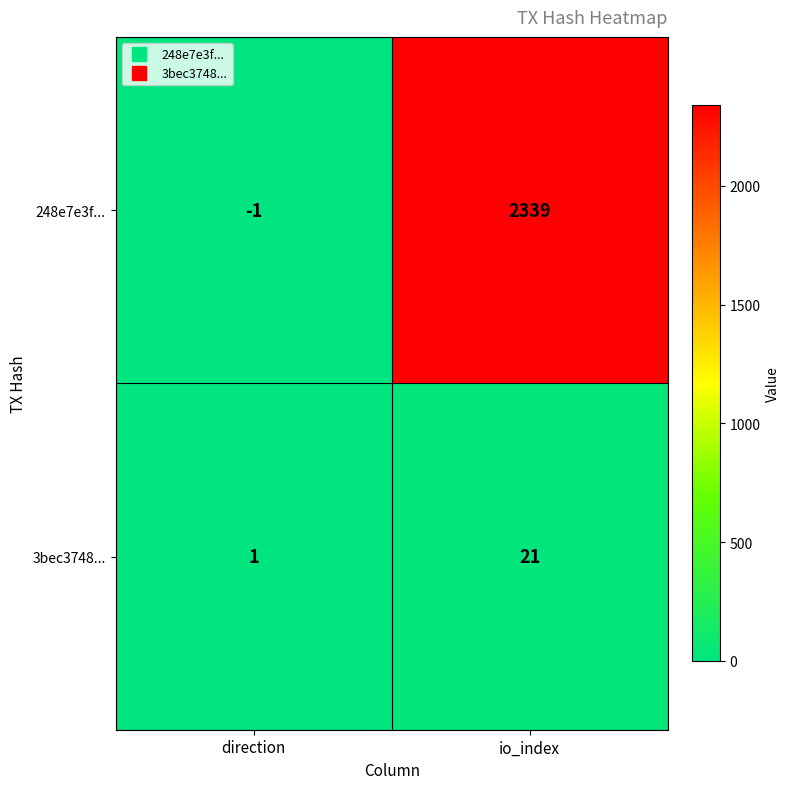

Rank the series by their maximum value, from highest to lowest.

248e7e3f..., 3bec3748...